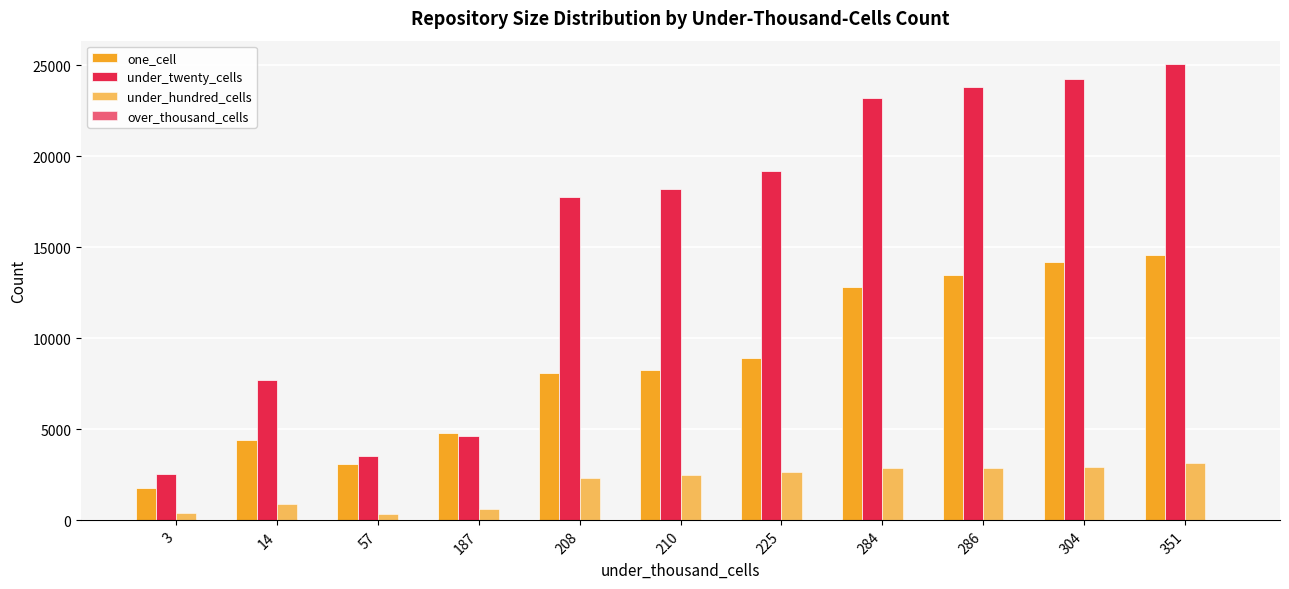

What is the value of the one_cell bar at the 10th from the left?

14176